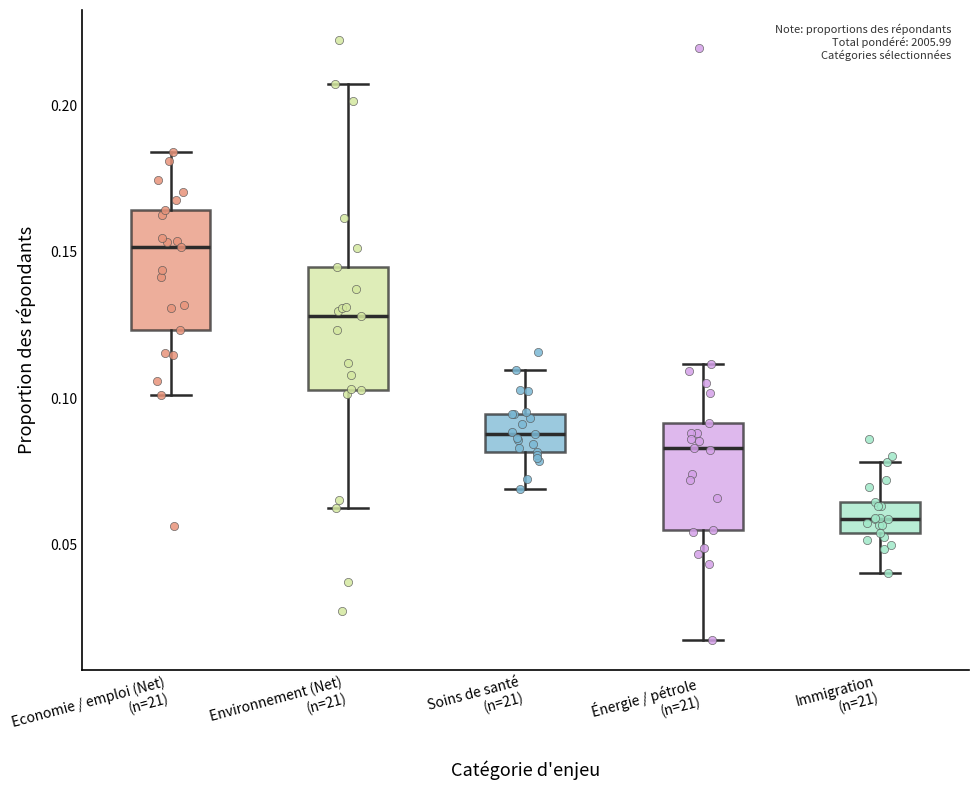

Reading left to right, read every box against the y-axis: the position of its median line, the range the box covers, and the ends of its whiskers. The values are not printed on the chart, so give them approximately, as read against the axis.

Economie / emploi (Net) (n=21): median 0.150, box 0.125 to 0.165, whiskers 0.100 to 0.185
Environnement (Net) (n=21): median 0.130, box 0.105 to 0.145, whiskers 0.065 to 0.205
Soins de santé (n=21): median 0.090, box 0.080 to 0.095, whiskers 0.070 to 0.110
Énergie / pétrole (n=21): median 0.085, box 0.055 to 0.090, whiskers 0.015 to 0.110
Immigration (n=21): median 0.060, box 0.055 to 0.065, whiskers 0.040 to 0.080